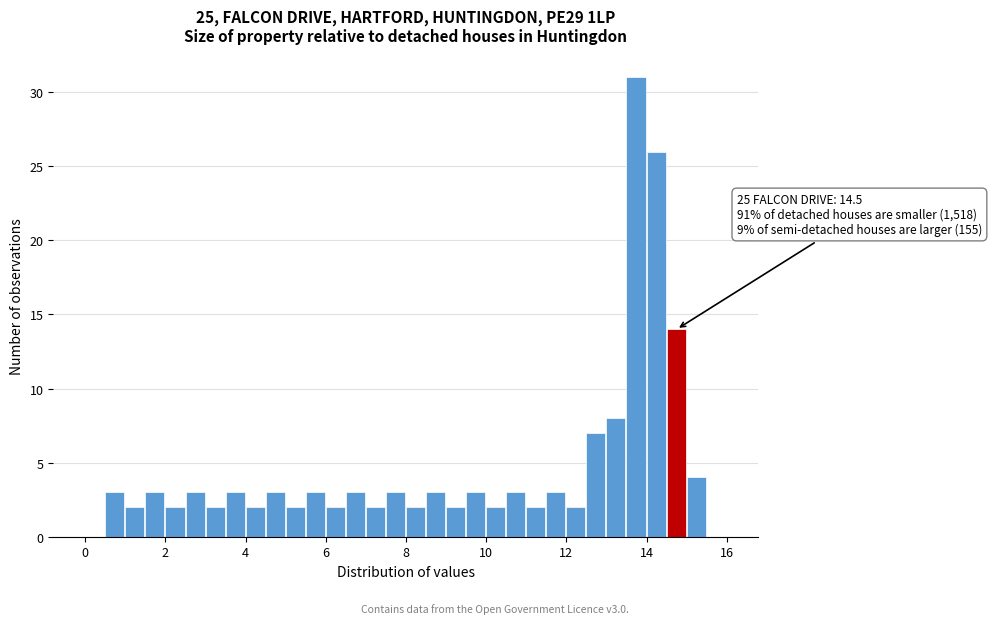

Around what value on the x-axis is the tallest bar? Give the approximate position of its centre, as read against the axis.

13.8